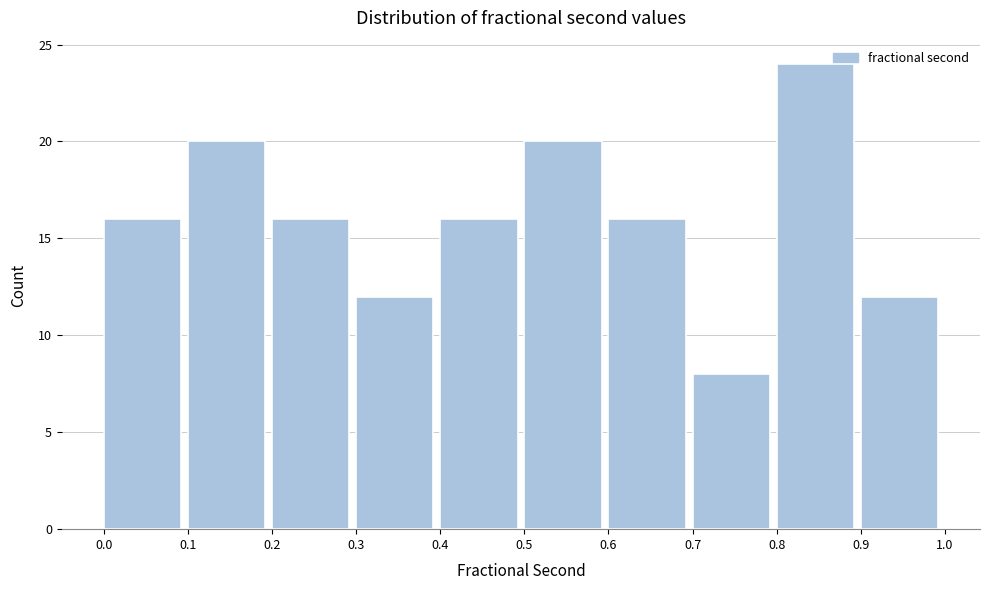

Reading left to right, list every bar in this chart as the range it spans on the x-axis followed by its height. The values are not printed on the chart, so give them approximately, as read against the axis.

0.0 to 0.1: 16
0.1 to 0.2: 20
0.2 to 0.3: 16
0.3 to 0.4: 12
0.4 to 0.5: 16
0.5 to 0.6: 20
0.6 to 0.7: 16
0.7 to 0.8: 8
0.8 to 0.9: 24
0.9 to 1.0: 12